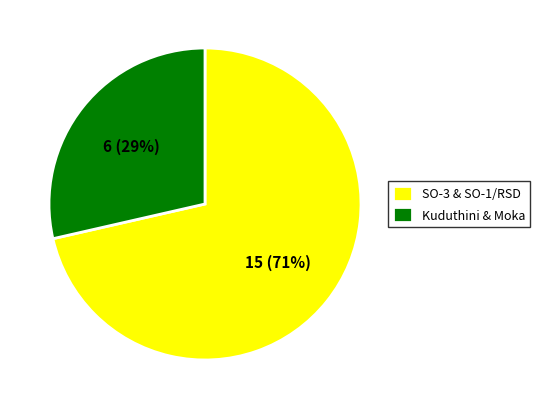

What is the largest slice in the pie chart?

SO-3 & SO-1/RSD